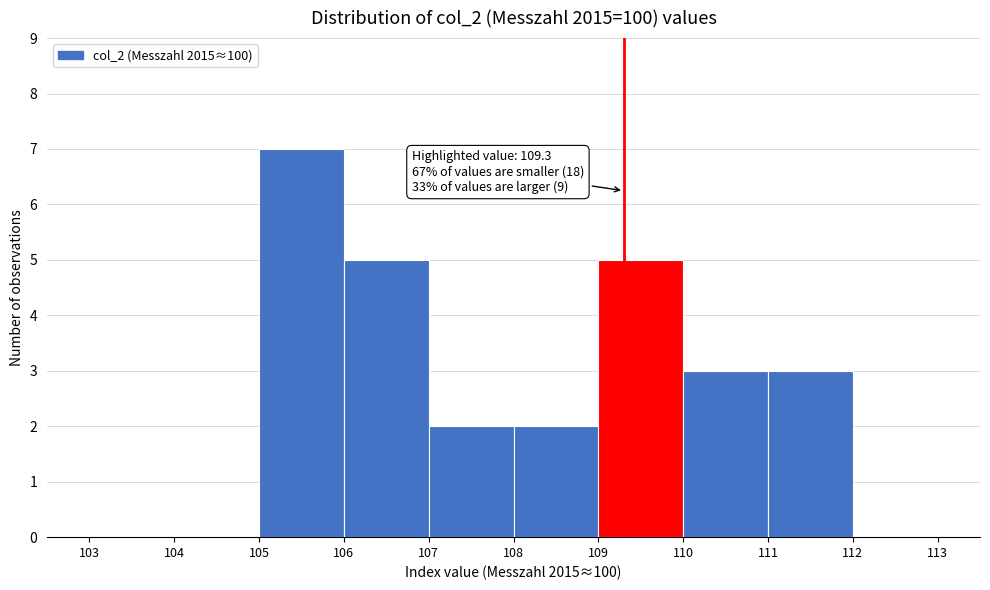

Which range on the x-axis has the tallest bar?

105 to 106